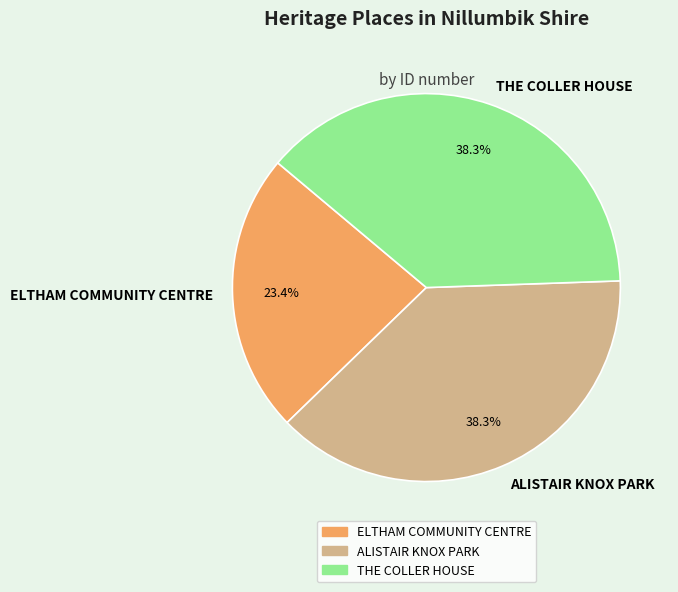

Approximately how many times larger is the value at ALISTAIR KNOX PARK compared to THE COLLER HOUSE?

1.0